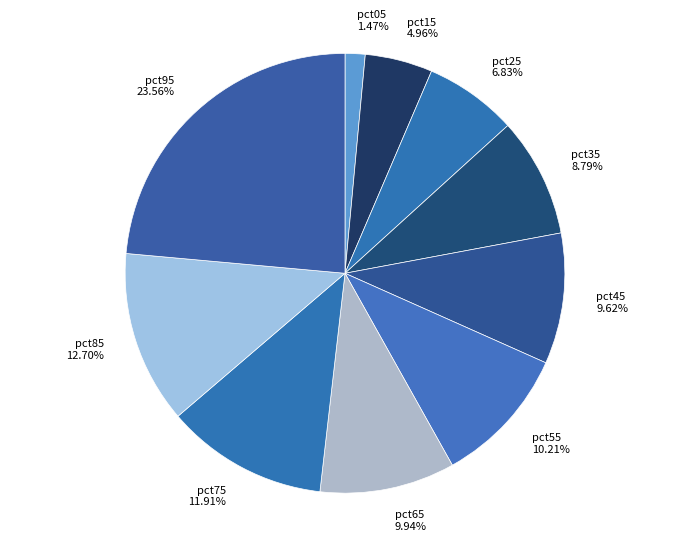

How many segments does this pie chart have?

10